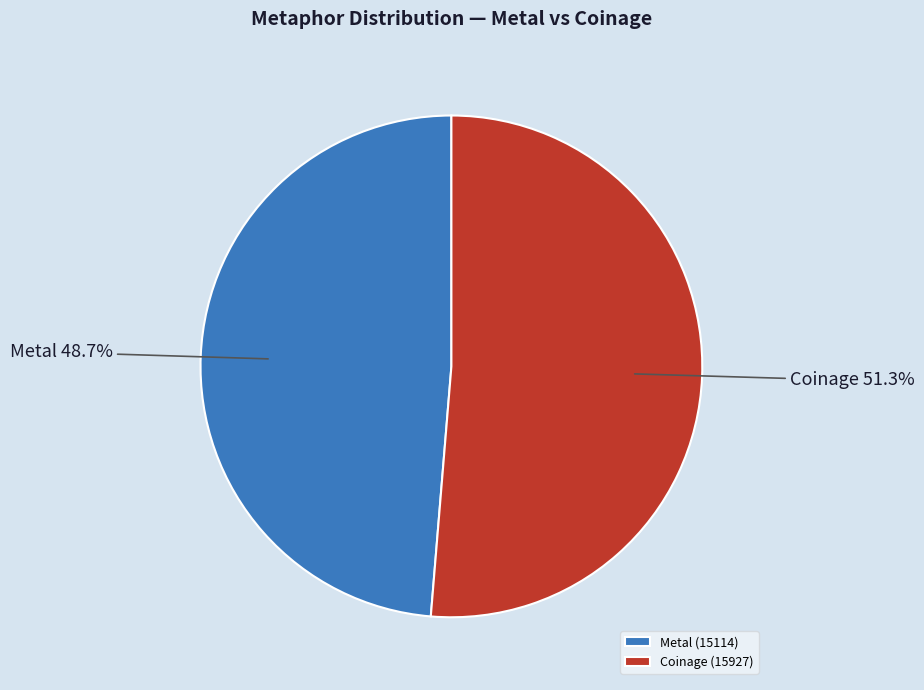

What is the majority slice?

Coinage